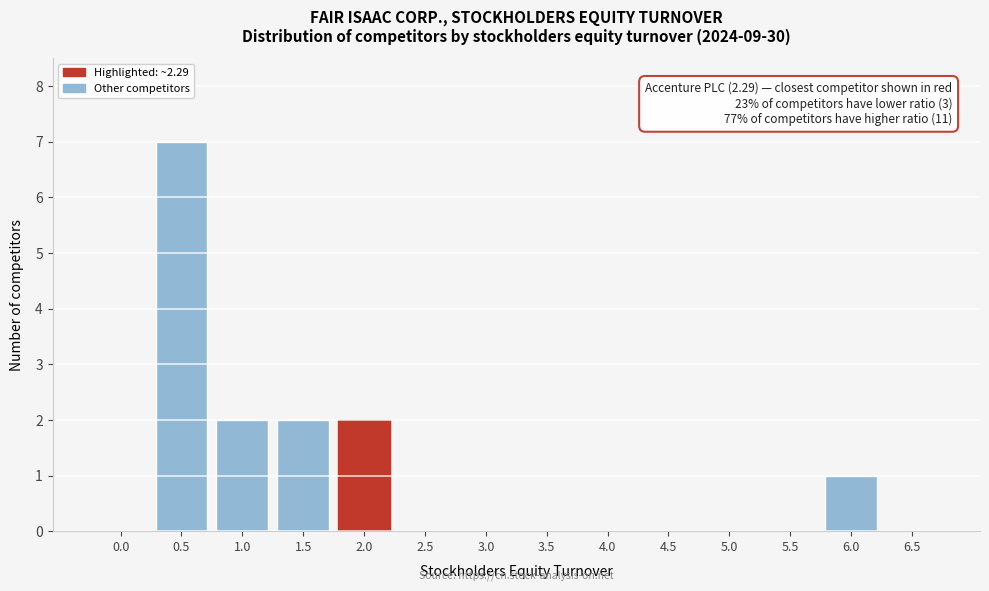

Reading left to right, list all the values displayed in this chart.

0.0=0	0.5=7	1.0=2	1.5=2	2.0=2	2.5=0	3.0=0	3.5=0	4.0=0	4.5=0	5.0=0	5.5=0	6.0=1	6.5=0